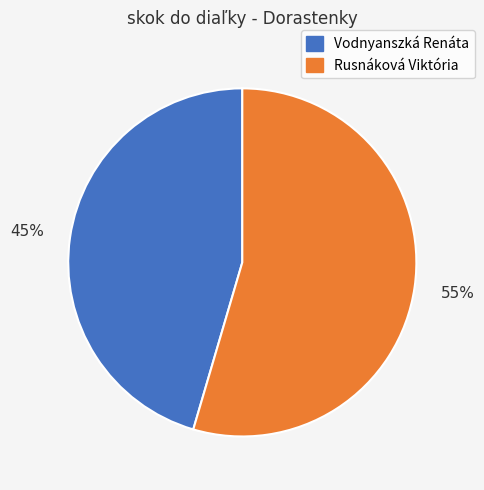

To the nearest percent, what is the combined percentage of Vodnyanszká Renáta and Rusnáková Viktória?

100%